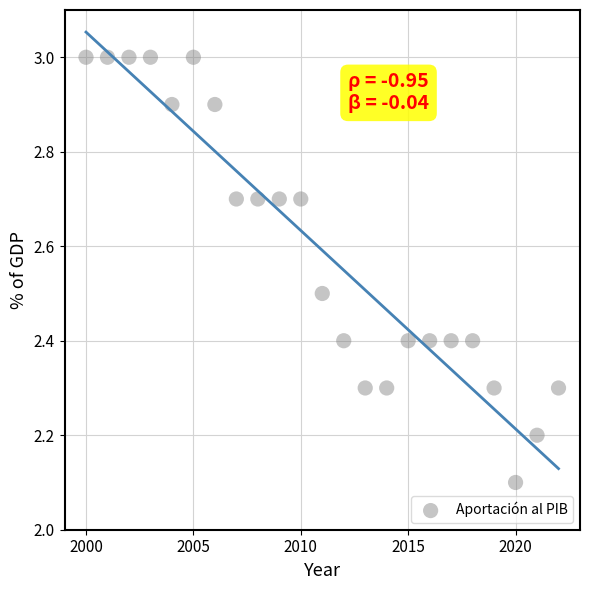

What Y value in the scatter plot is closest to 2?

2.1